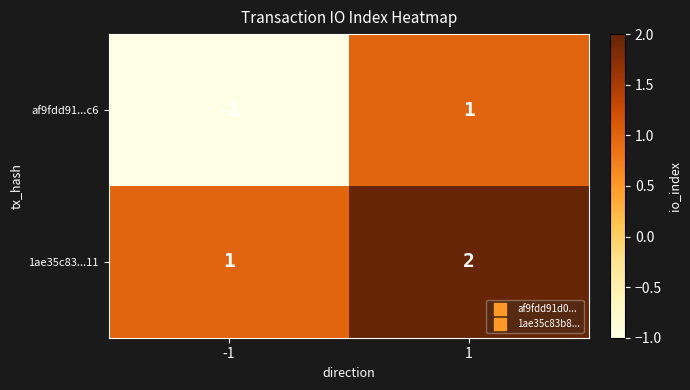

Is the value of 1ae35c83...11 at -1 greater than the value of af9fdd91...c6 at -1?

Yes